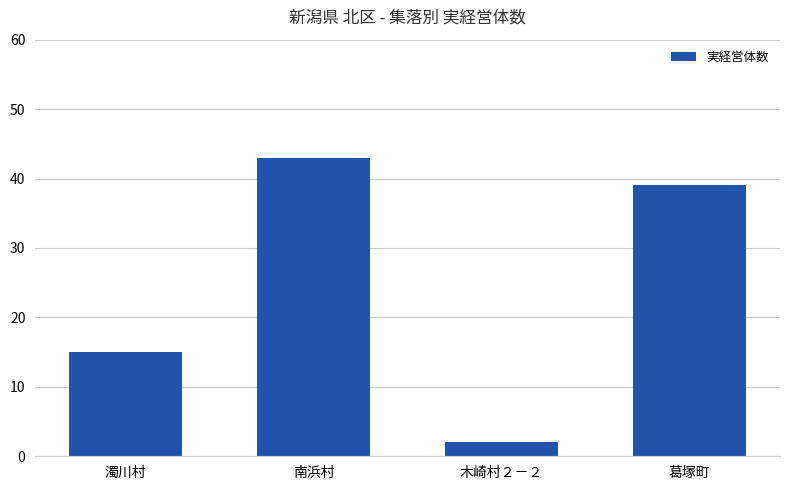

How many categories are shown in the chart?

4